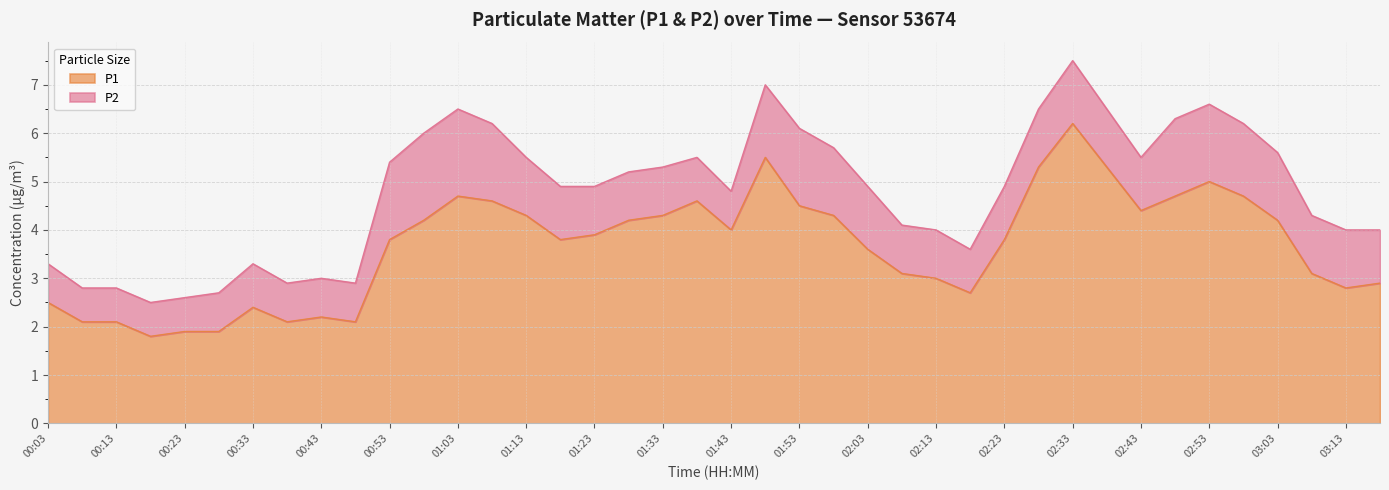

How many interior local valleys (lower than both neighbors) does the data have?

8